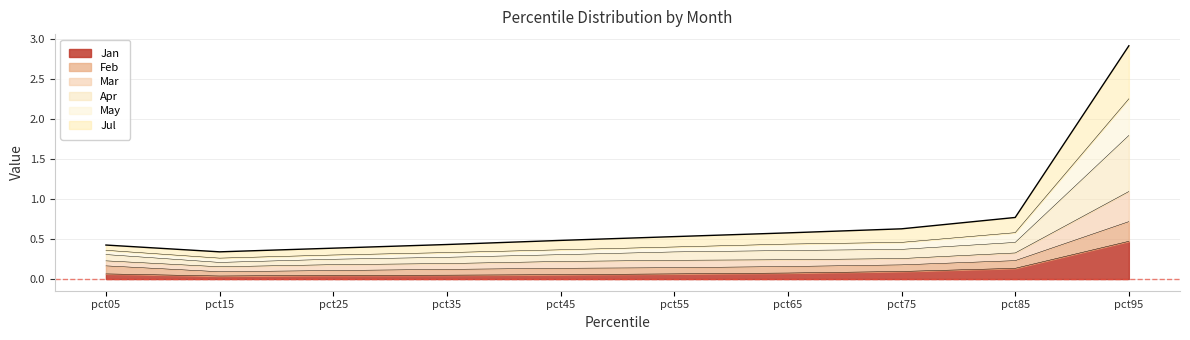

What is the total value across all series at pct75?

0.6